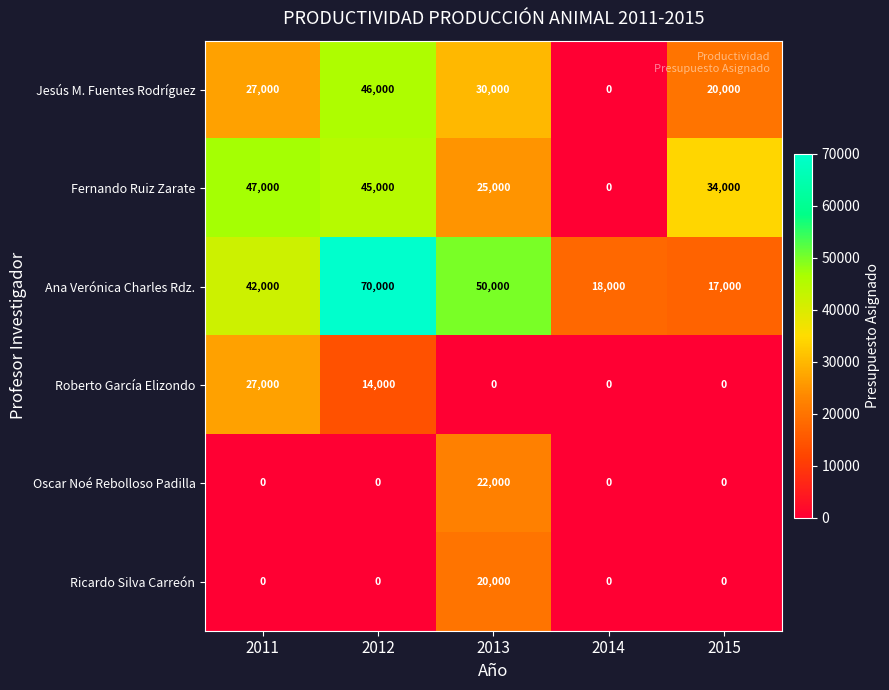

Which category has the highest value in the Ana Verónica Charles Rdz. series?

2012